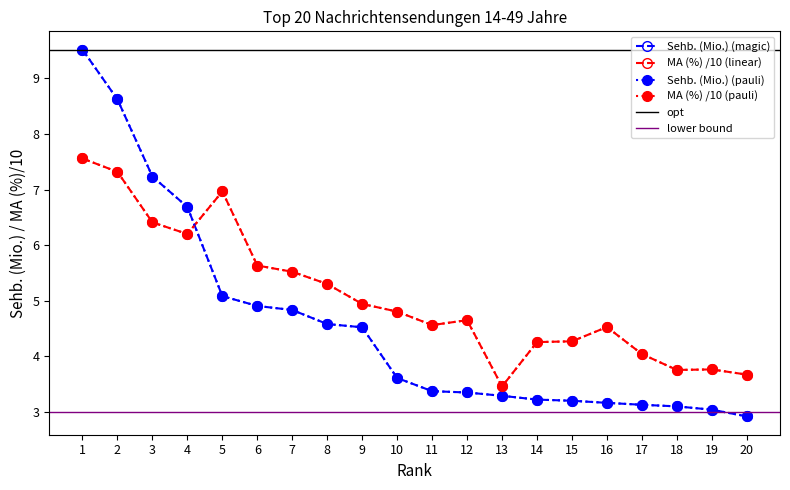

What is the lowest value of the MA (%) series?

3.5